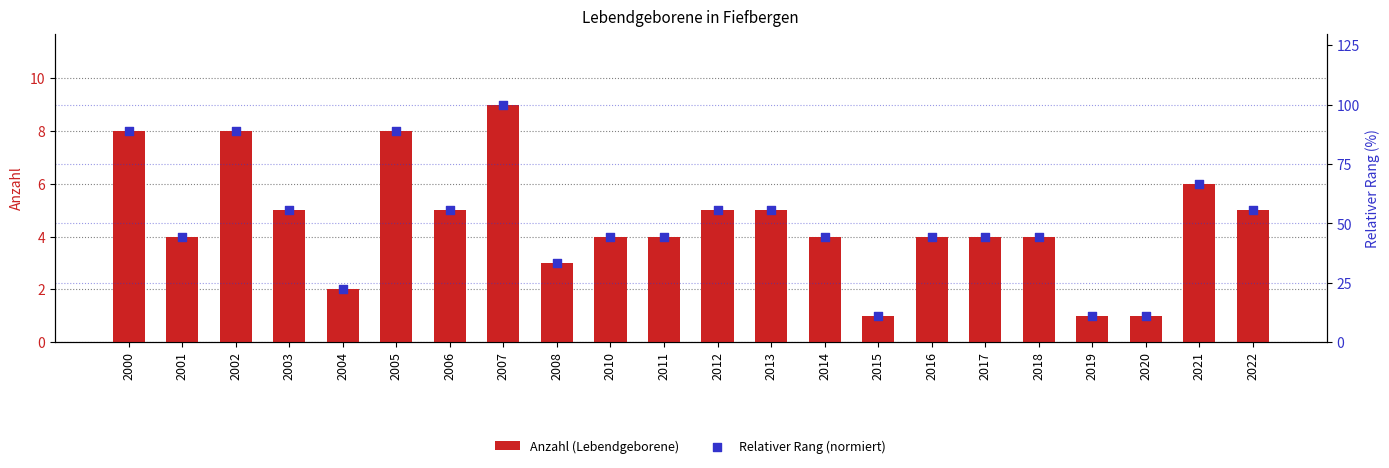

What is the total value across all series at 2013?

60.6